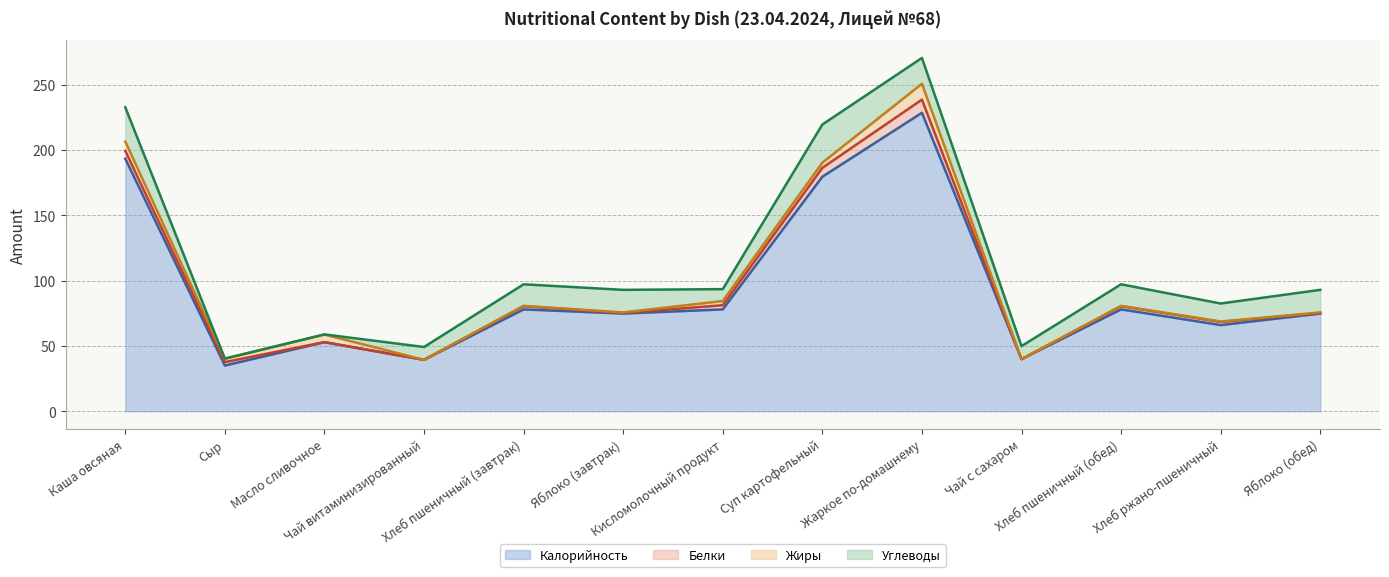

What is the difference between the highest and lowest values at Хлеб пшеничный (обед)?

19.2